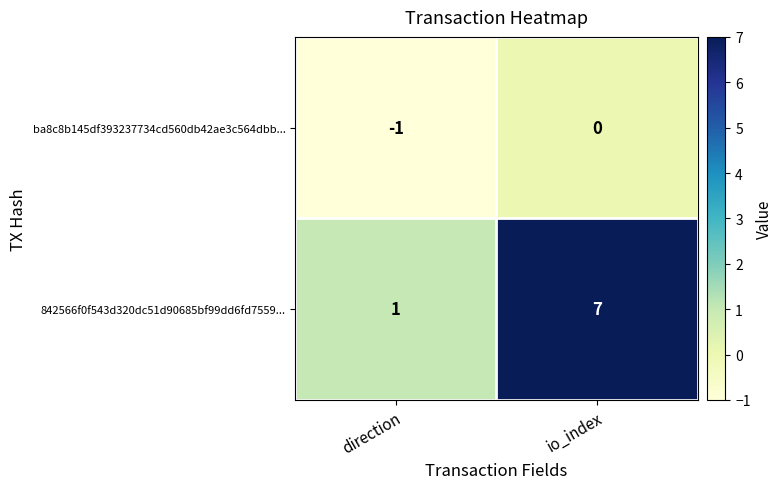

Reading left to right, transcribe all the data shown in this chart.

ba8c8b145df393237734cd560db42ae3c564dbb...: direction=-1	io_index=0
842566f0f543d320dc51d90685bf99dd6fd7559...: direction=1	io_index=7